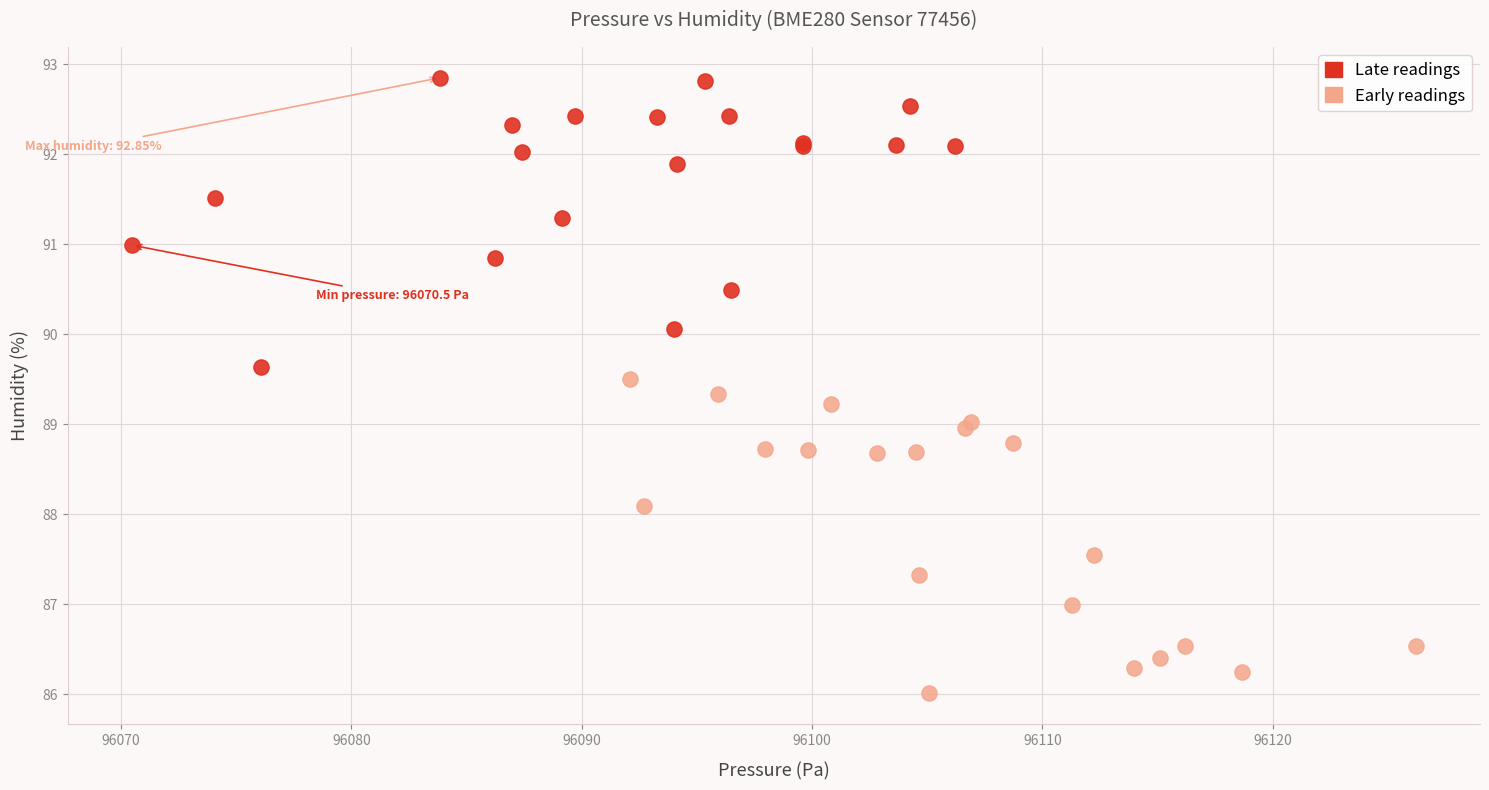

Which series reaches the maximum Y coordinate?

Late readings